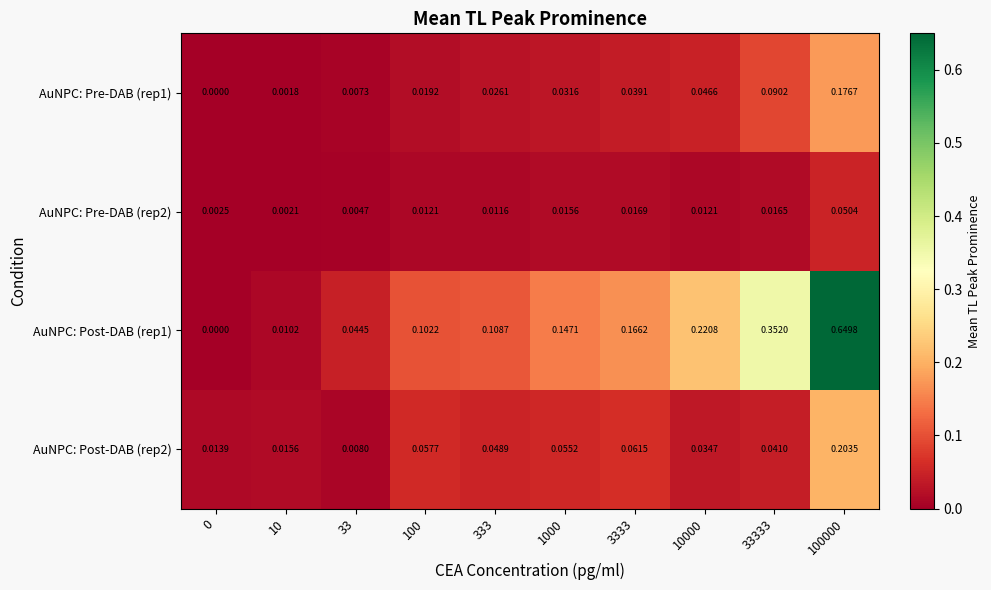

At 33, list the series in order from largest to smallest.

AuNPC: Post-DAB (rep1), AuNPC: Post-DAB (rep2), AuNPC: Pre-DAB (rep1), AuNPC: Pre-DAB (rep2)